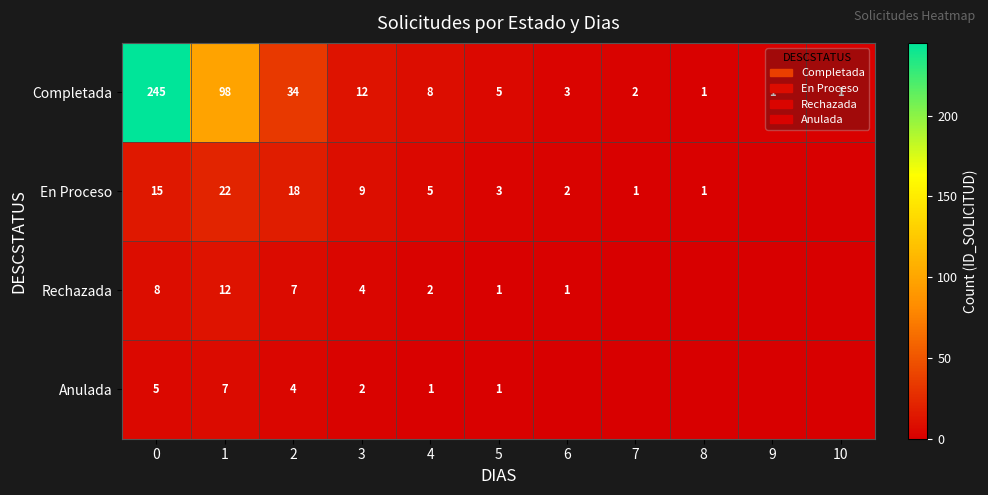

Is the value of Anulada at 5 greater than the value of Rechazada at 2?

No